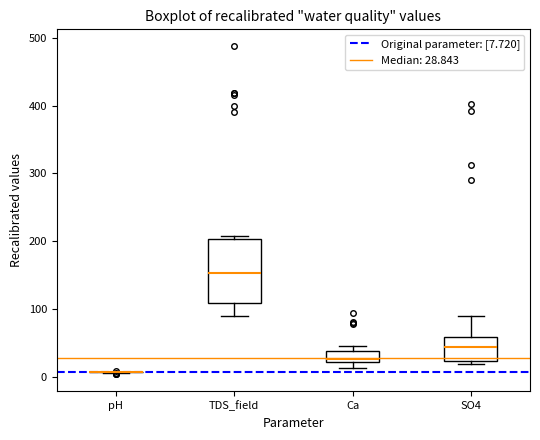

Reading left to right, read every box against the y-axis: the position of its median line, the range the box covers, and the ends of its whiskers. The values are not printed on the chart, so give them approximately, as read against the axis.

pH: box collapsed to a line at 10, whiskers 10 to 10
TDS_field: median 150, box 110 to 200, whiskers 90 to 210
Ca: median 30, box 20 to 40, whiskers 10 to 50
SO4: median 40, box 20 to 60, whiskers 20 (just below the box's lower edge) to 90